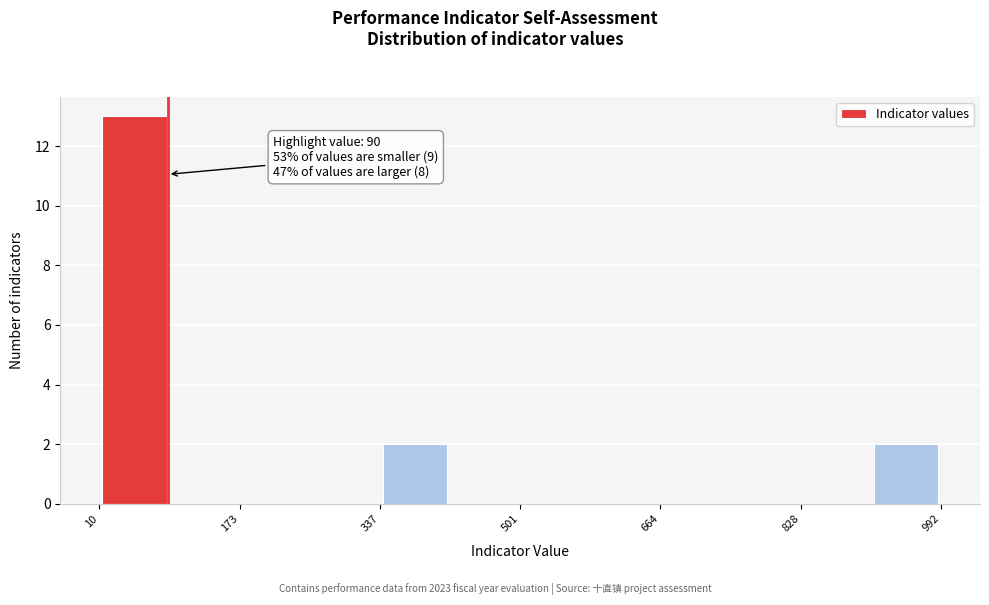

Over which range of the x-axis is the bar tallest?

20 to 100